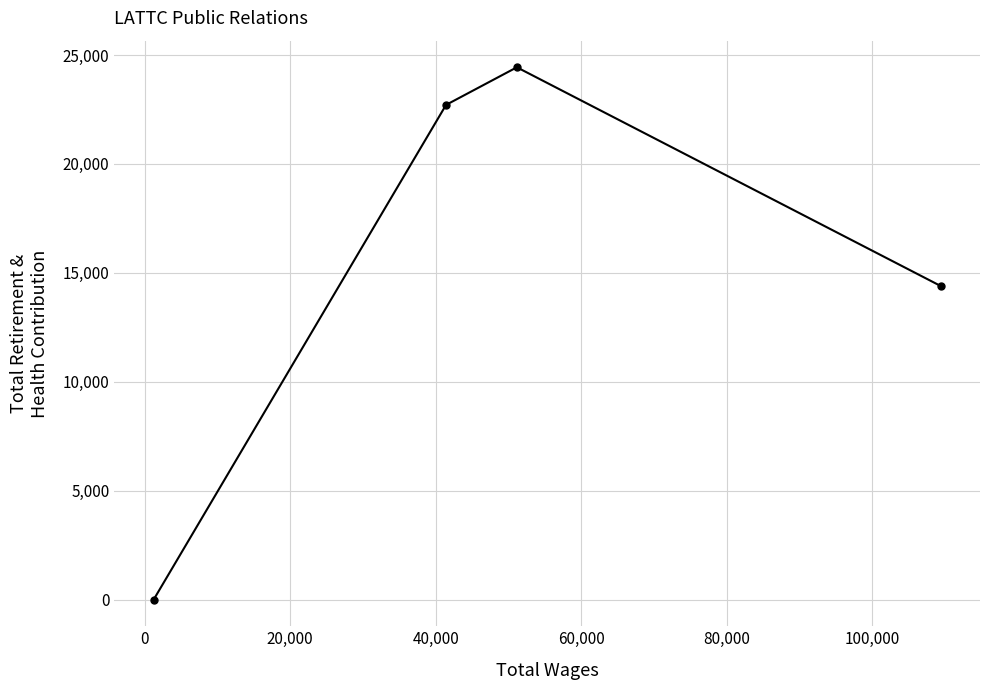

True or false: there are more than 0 points higher than both neighbors.

True